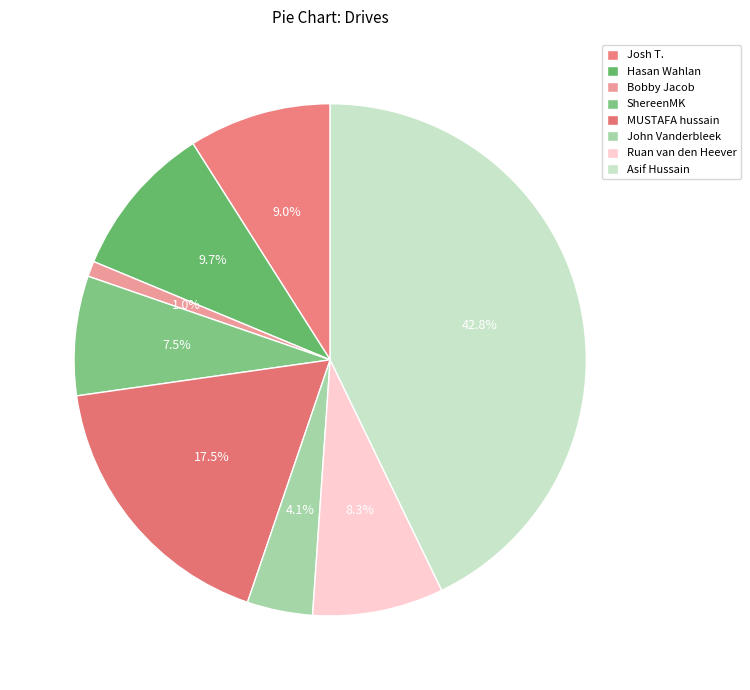

What is the change in value from John Vanderbleek to Ruan van den Heever?

+17